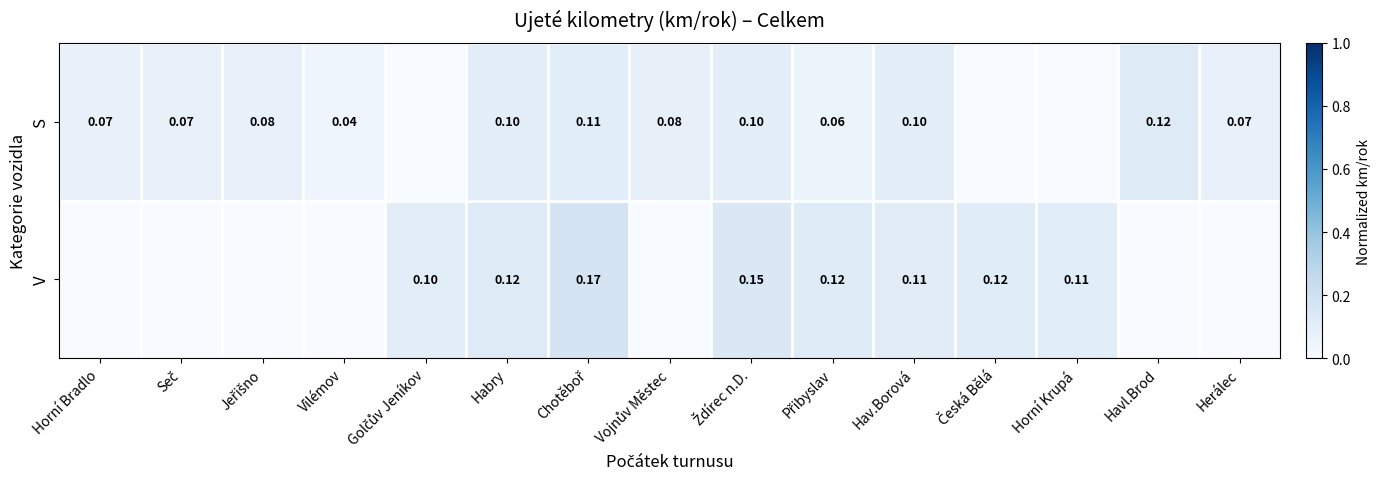

Rank the series at Habry from highest to lowest value.

V, S